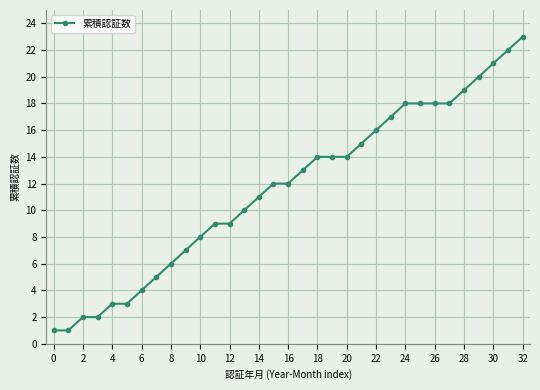

How many data points does each series have?

33